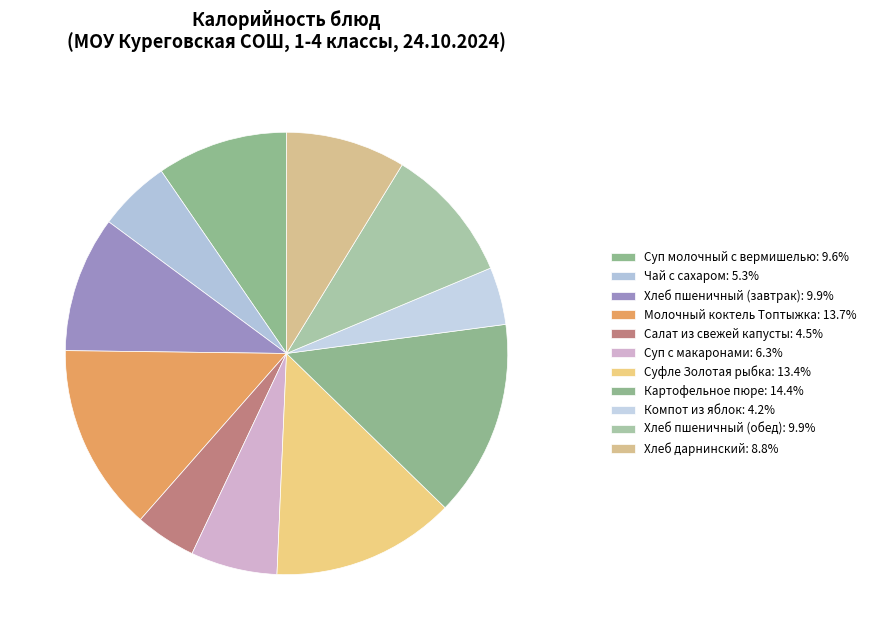

Is it true that Суп молочный с вермишелью is 4% of the pie?

False